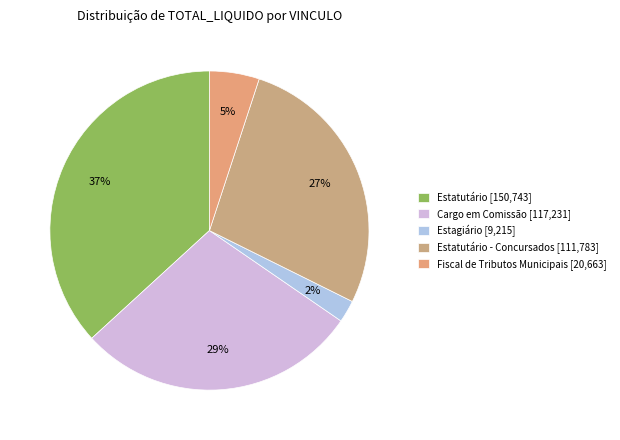

Rank the categories by value from highest to lowest.

Estatutário [150,743], Cargo em Comissão [117,231], Estatutário - Concursados [111,783], Fiscal de Tributos Municipais [20,663], Estagiário [9,215]